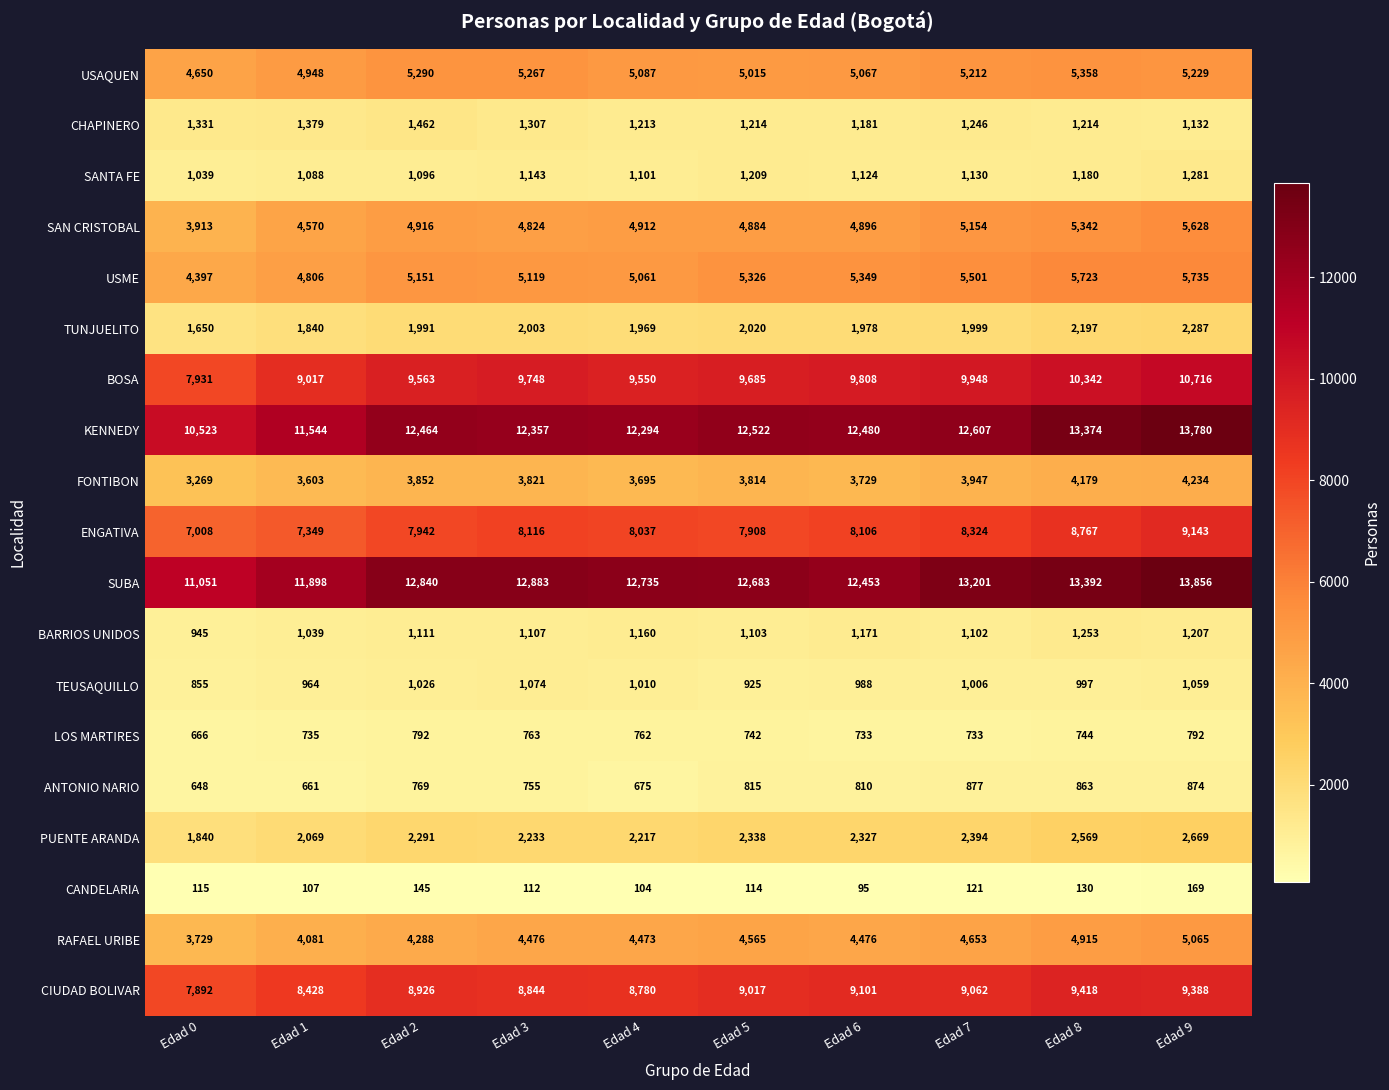

What is the sum of all CANDELARIA values?

1212